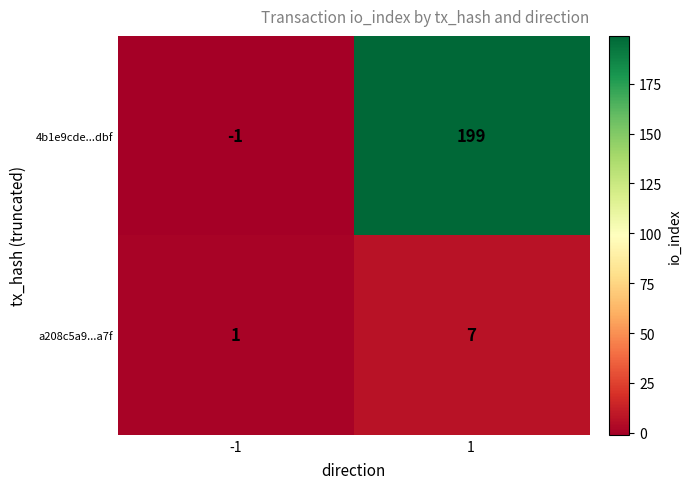

At how many categories does at least one series exceed 50?

1